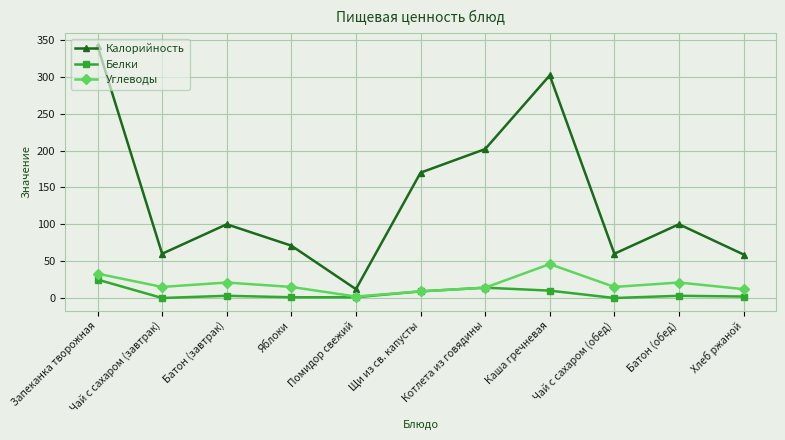

Which category has the lowest value in the Калорийность series?

Помидор свежий